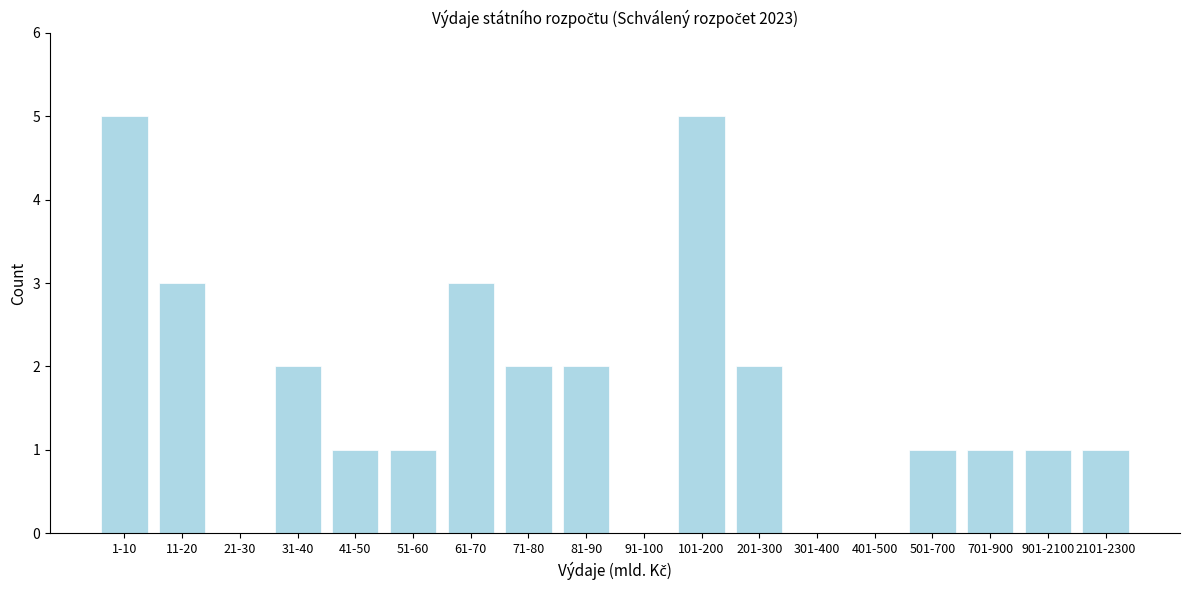

Reading left to right, extract all data points from this chart.

1-10=5	11-20=3	21-30=0	31-40=2	41-50=1	51-60=1	61-70=3	71-80=2	81-90=2	91-100=0	101-200=5	201-300=2	301-400=0	401-500=0	501-700=1	701-900=1	901-2100=1	2101-2300=1